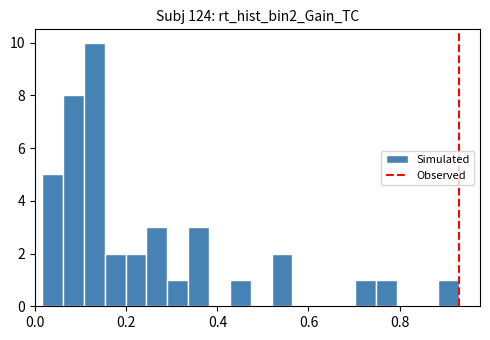

Read against the x-axis, roughly where is the centre of the tallest bar?

0.12